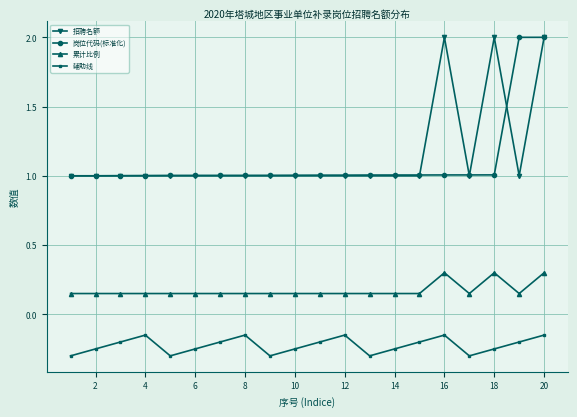

True or false: 招聘名额 has more than 1 interior local peaks.

True